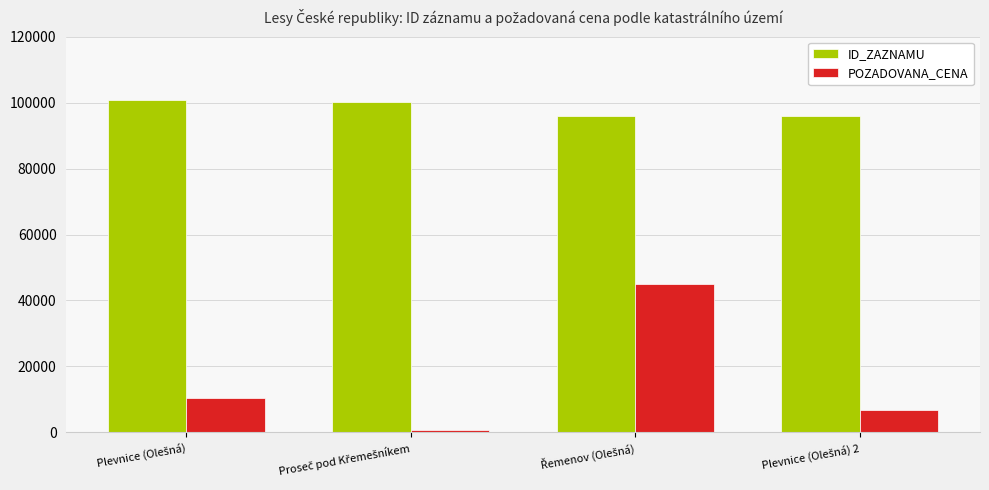

Count the number of data series in this chart.

2